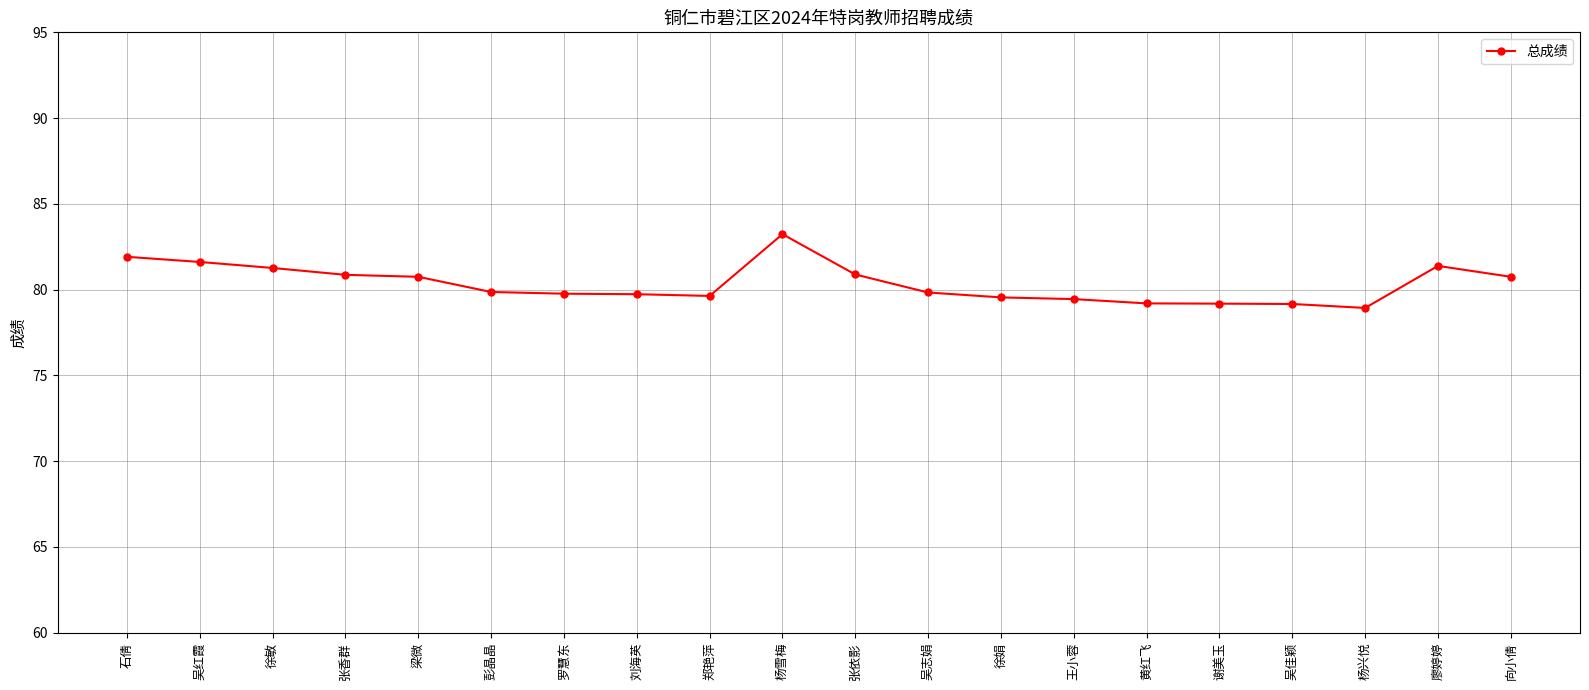

What is the average value?

80.3